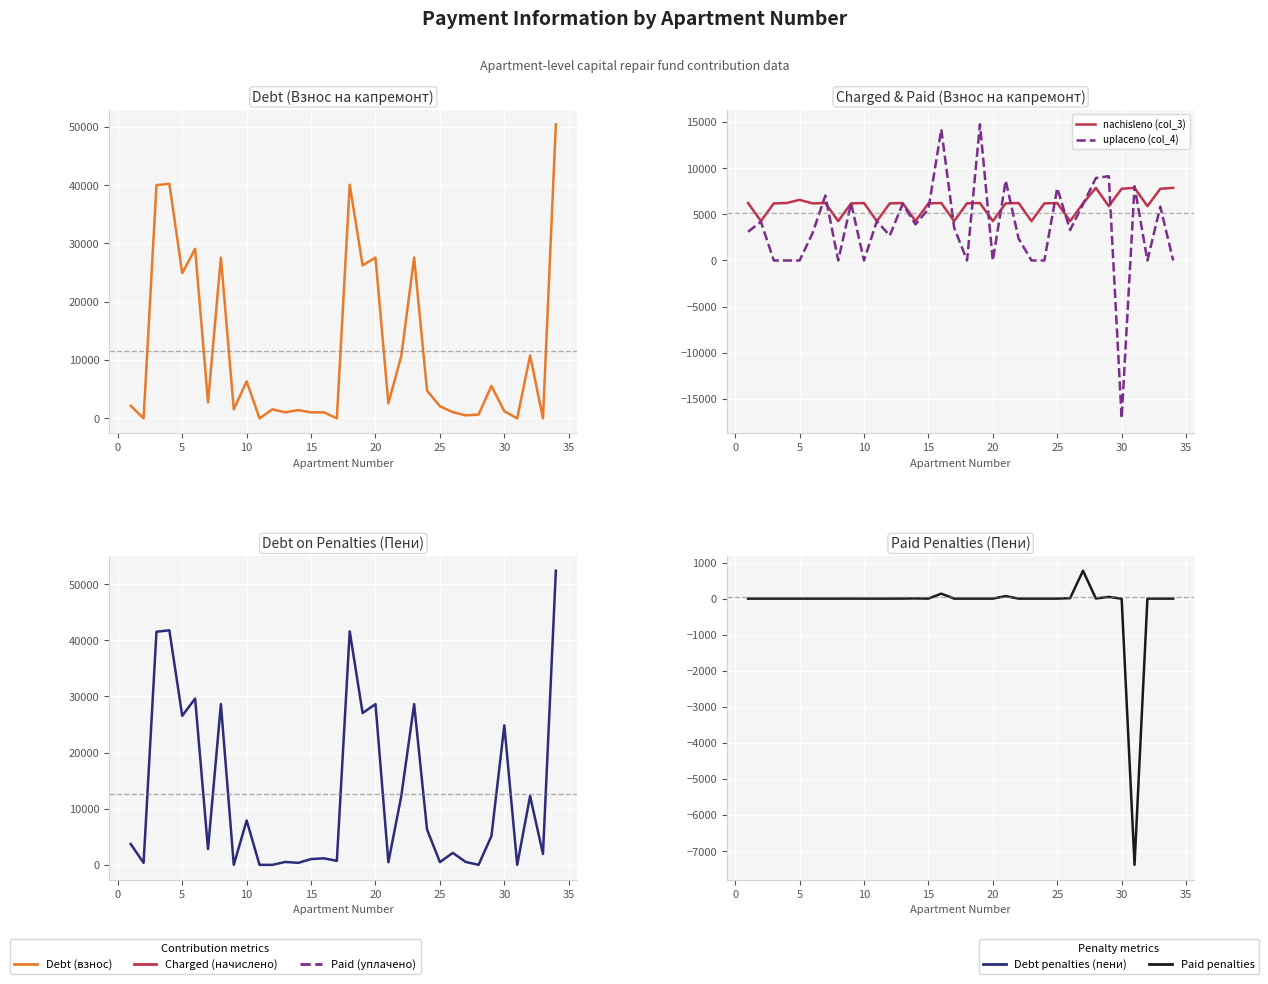

What is the average value of the zadolzhennost (col_1) series?

11539.5